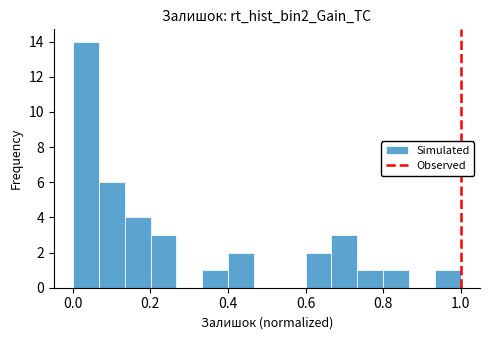

Read against the x-axis, roughly where is the centre of the tallest bar?

0.04